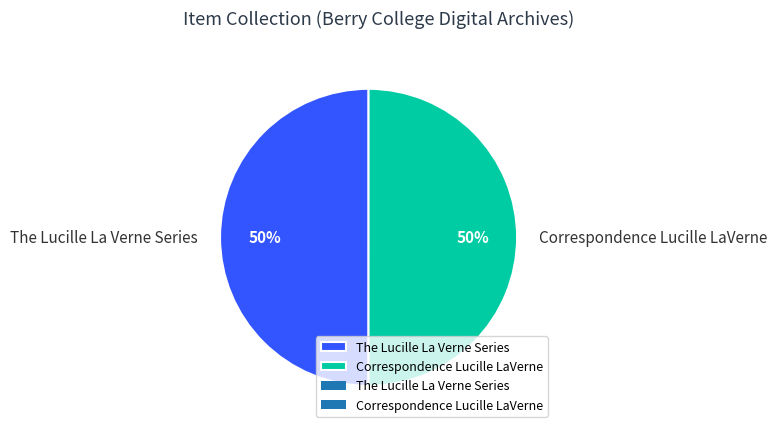

What percentage is the The Lucille La Verne Series slice, to the nearest percent?

50%